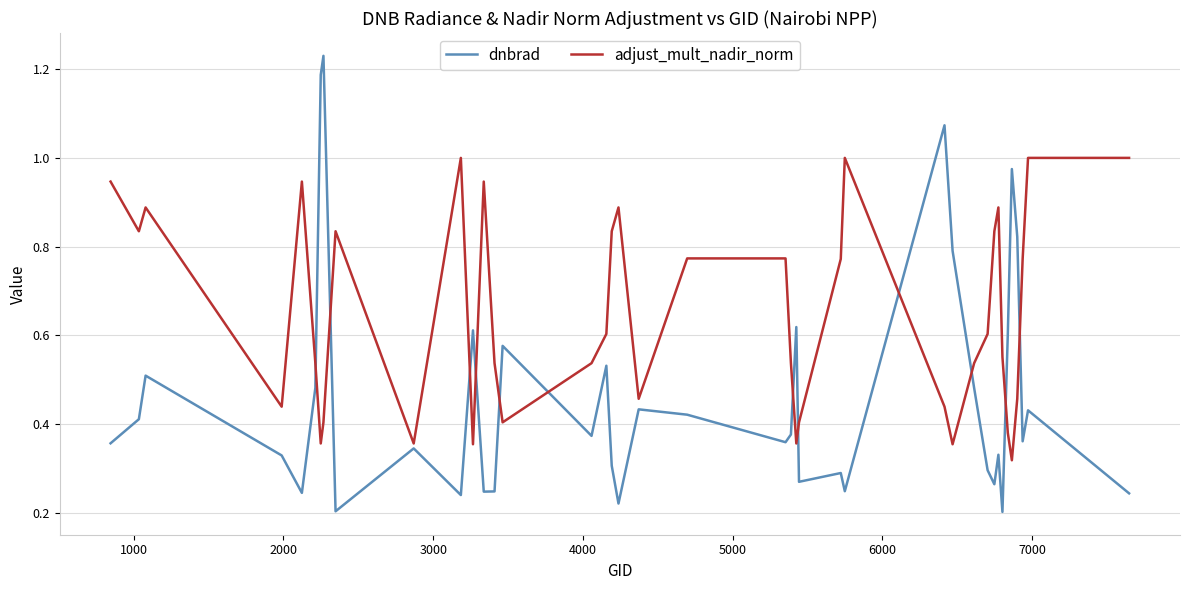

Is this an area chart (filled region under the line)?

No